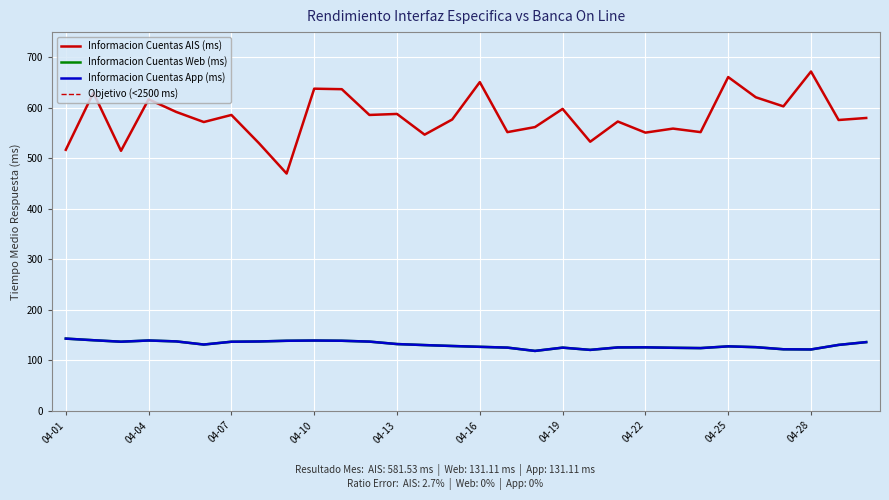

How many lines are shown in the chart?

3